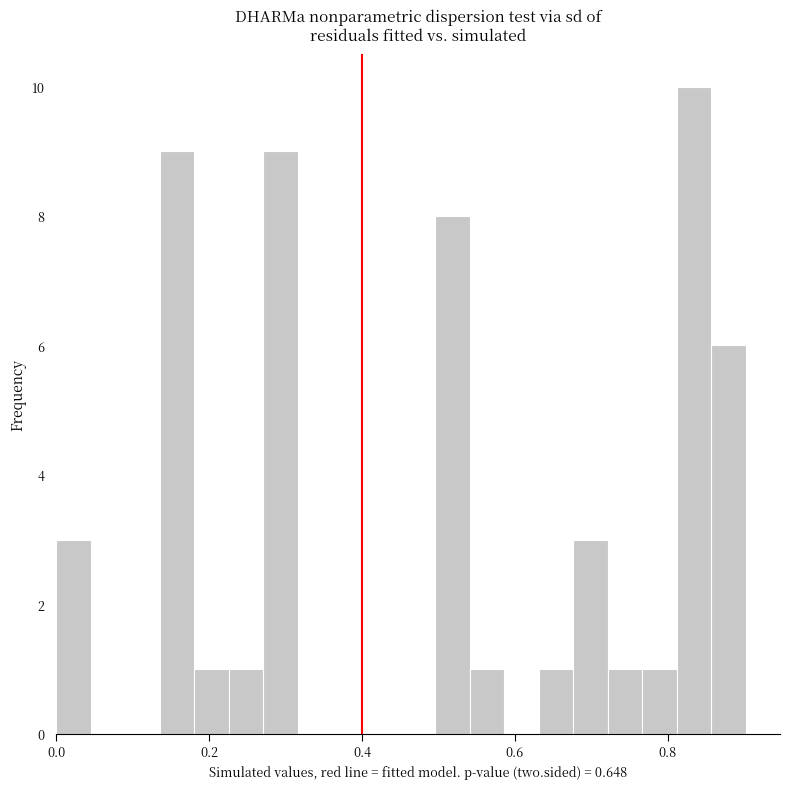

Read against the x-axis, roughly where is the centre of the tallest bar?

0.84